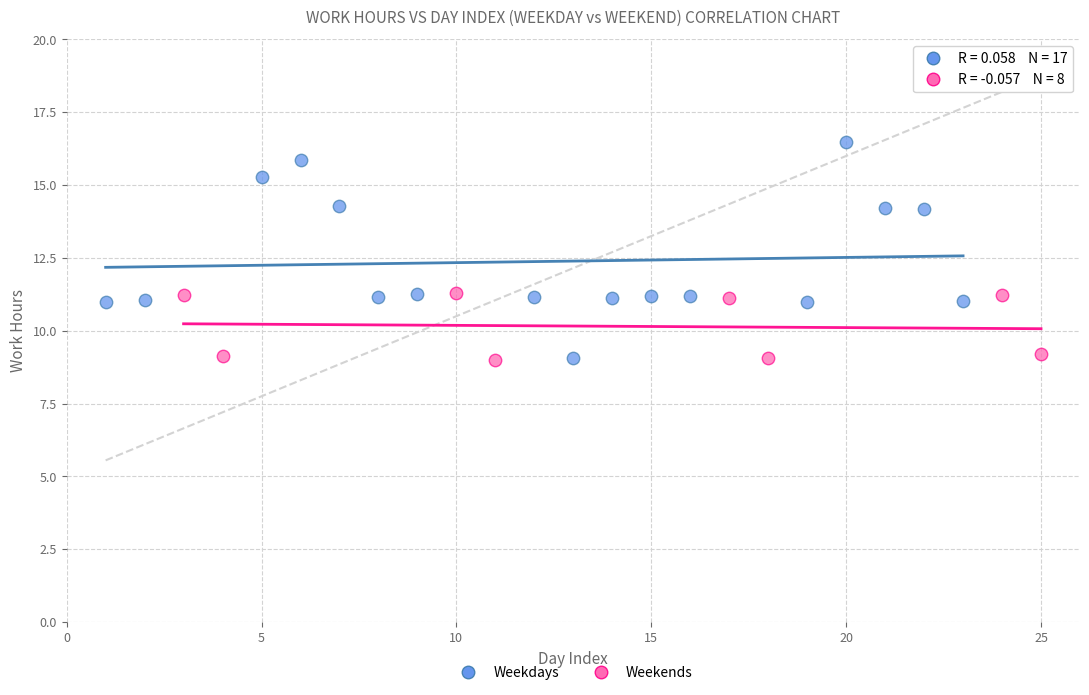

Which series has the widest spread of Y values?

Weekdays